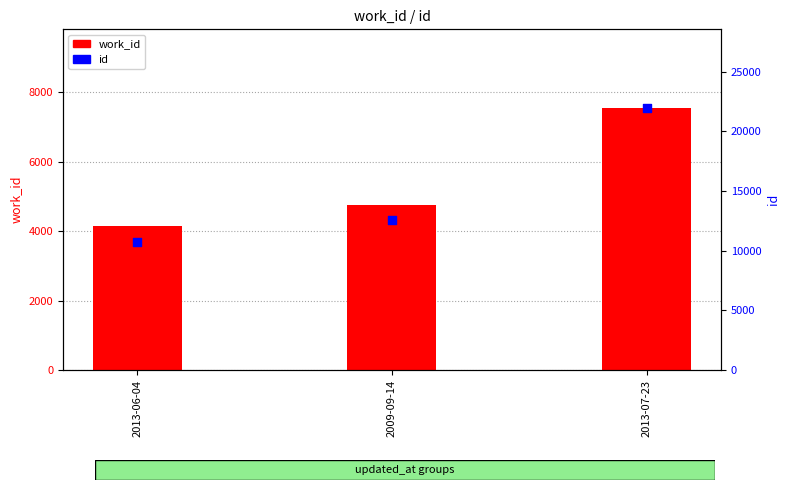

Is the value of id at 2009-09-14 greater than the value of work_id at 2009-09-14?

Yes